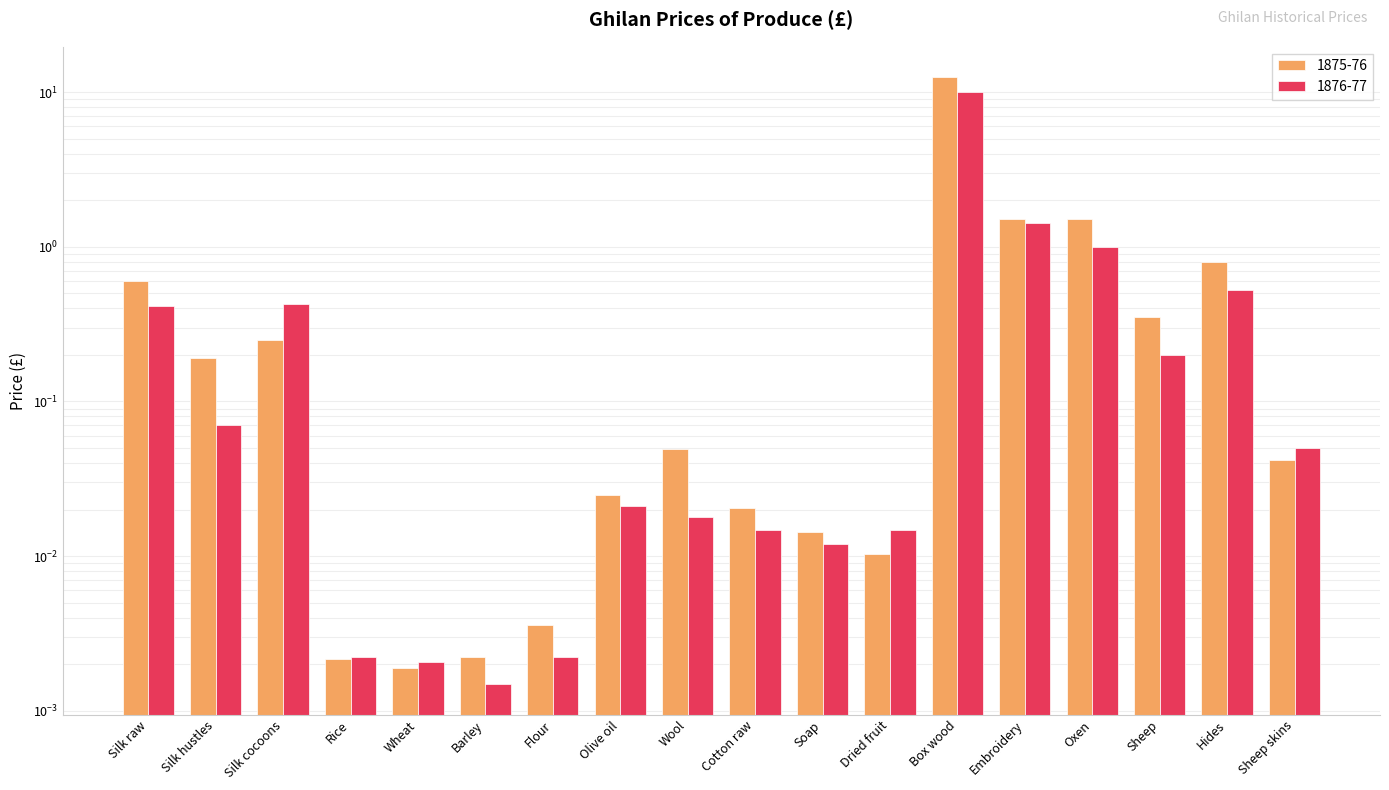

Which has a higher value, Wool or Barley?

Wool